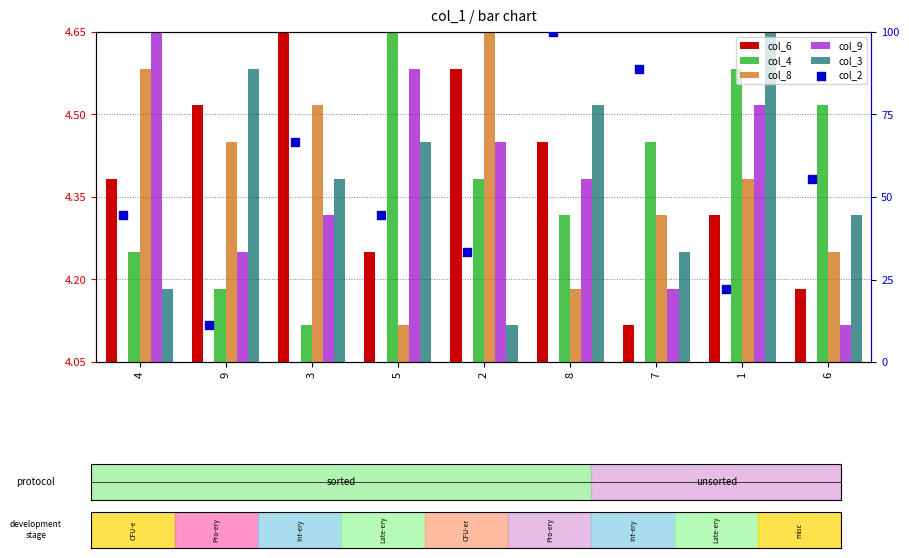

At which category is the sum across all series the highest?

8